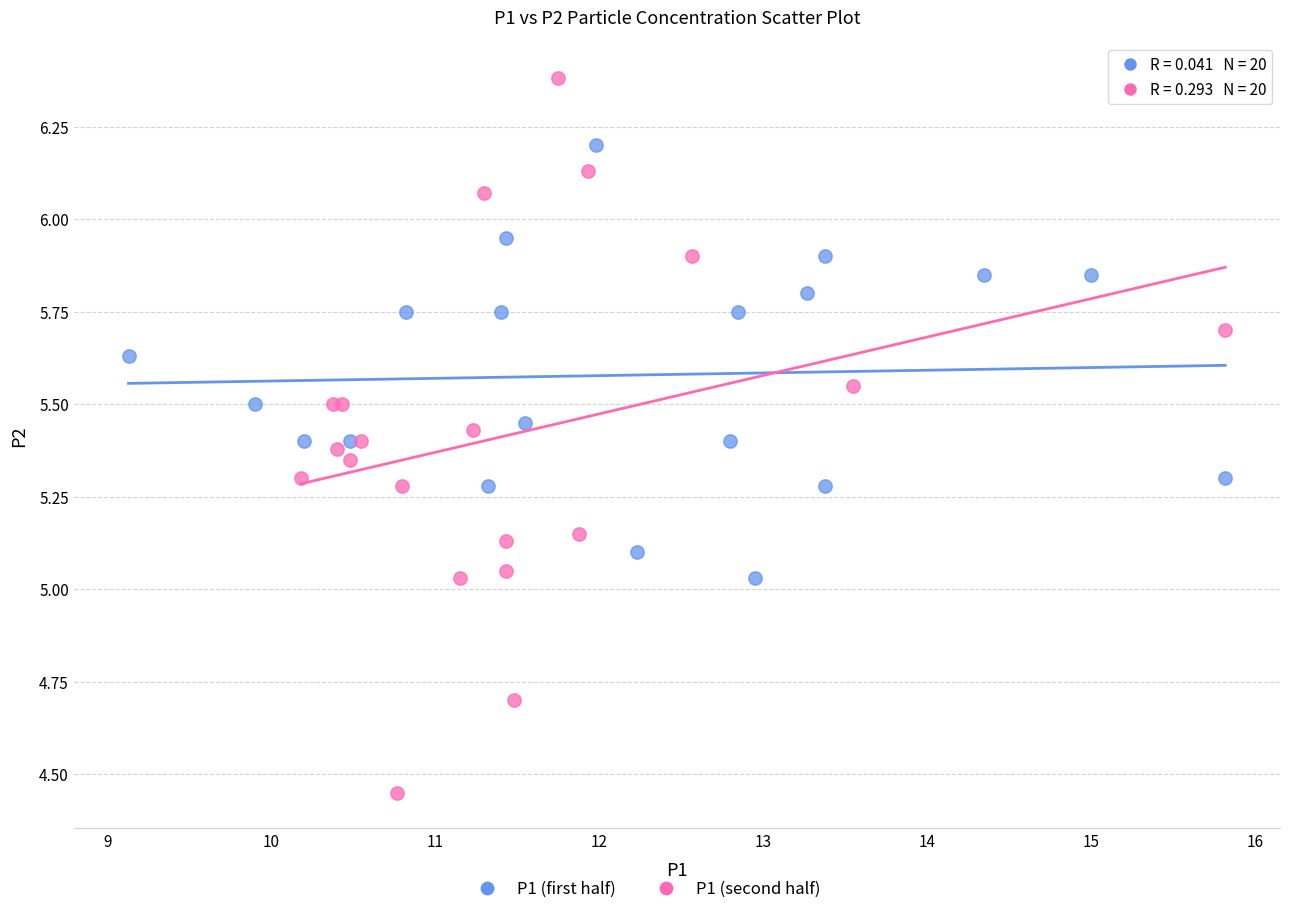

Which series contains the highest Y value?

P1 (second half)